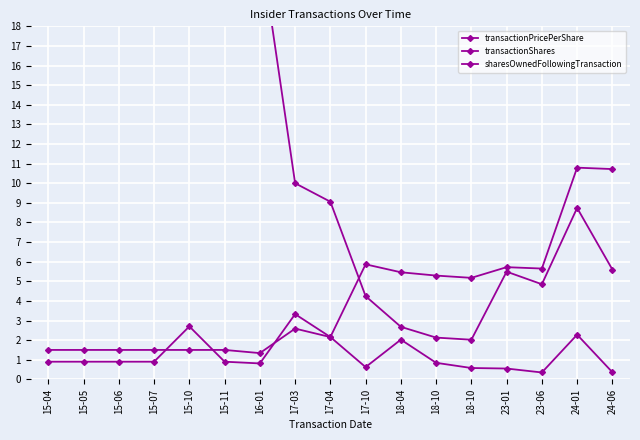

Which label corresponds to the smallest value in the chart?

23-06